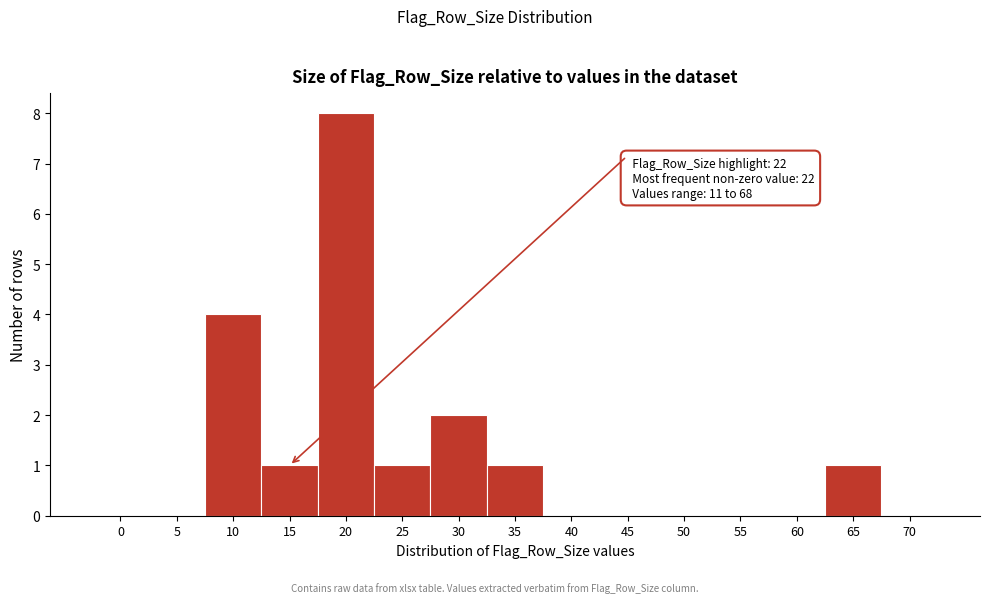

Reading right to left, what are all the values shown in this chart?

70=0	65=1	60=0	55=0	50=0	45=0	40=0	35=1	30=2	25=1	20=8	15=1	10=4	5=0	0=0